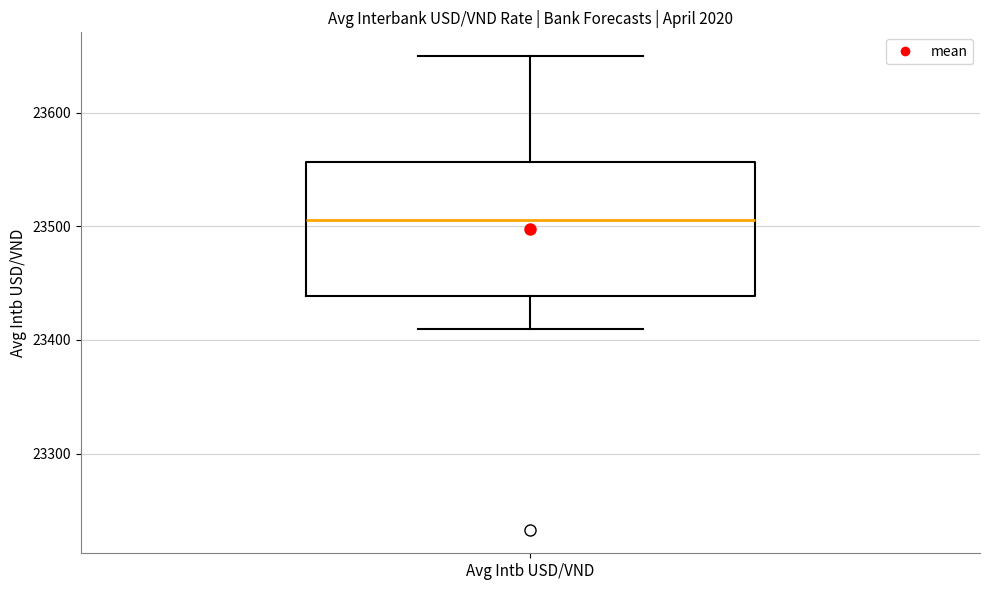

Where is the lower edge of the box for Avg Intb USD/VND on the y-axis? The values are not printed on the chart, so give them approximately, as read against the axis.

23440